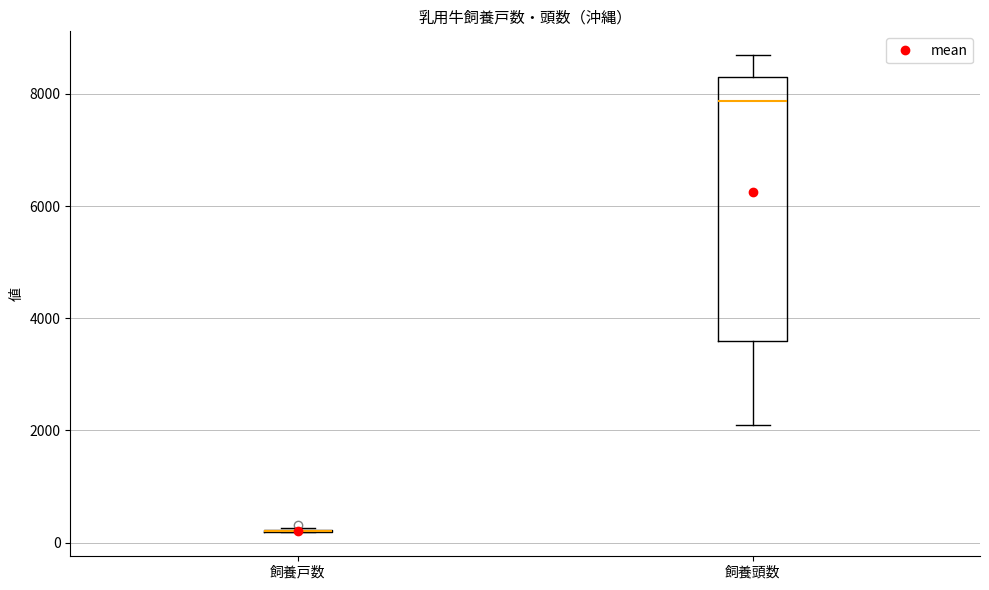

Reading left to right, read every box against the y-axis: the position of its median line, the range the box covers, and the ends of its whiskers. The values are not printed on the chart, so give them approximately, as read against the axis.

飼養戸数: box collapsed to a line at 200, whiskers 200 to 200
飼養頭数: median 7800, box 3600 to 8200, whiskers 2200 to 8600